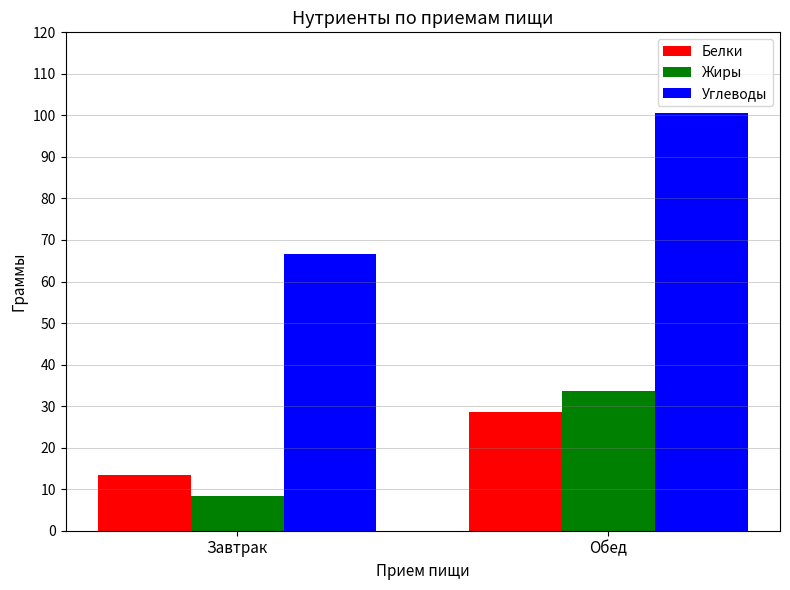

Rank the series at Завтрак from lowest to highest value.

Жиры, Белки, Углеводы